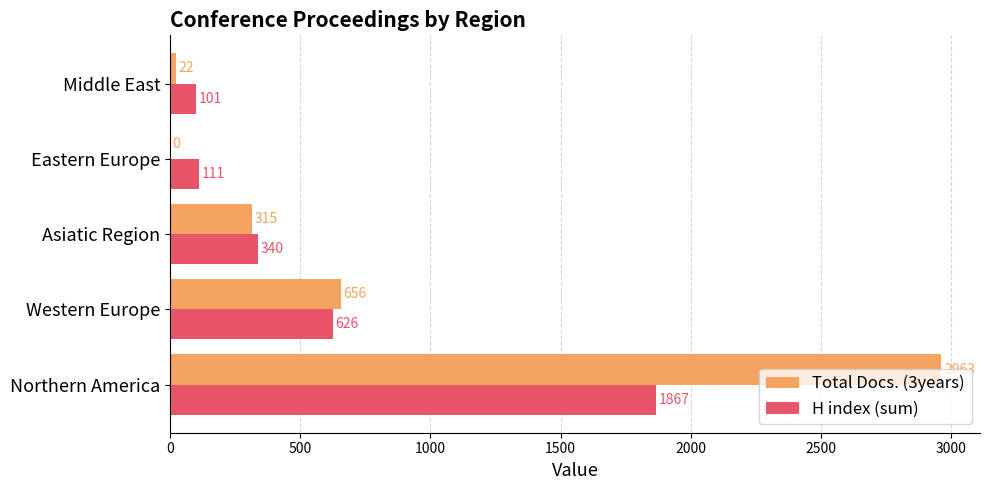

What is the sum of all H index (sum) values?

3045